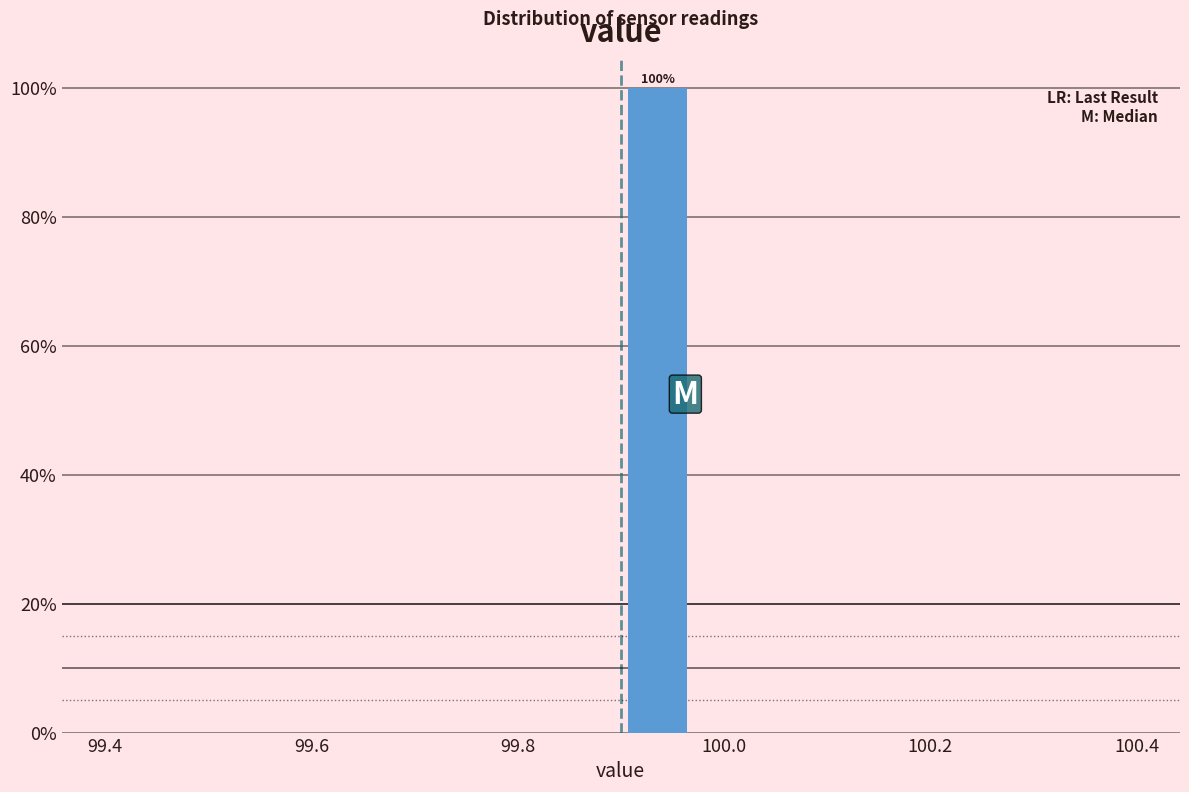

Around what value on the x-axis is the tallest bar? Give the approximate position of its centre, as read against the axis.

99.94